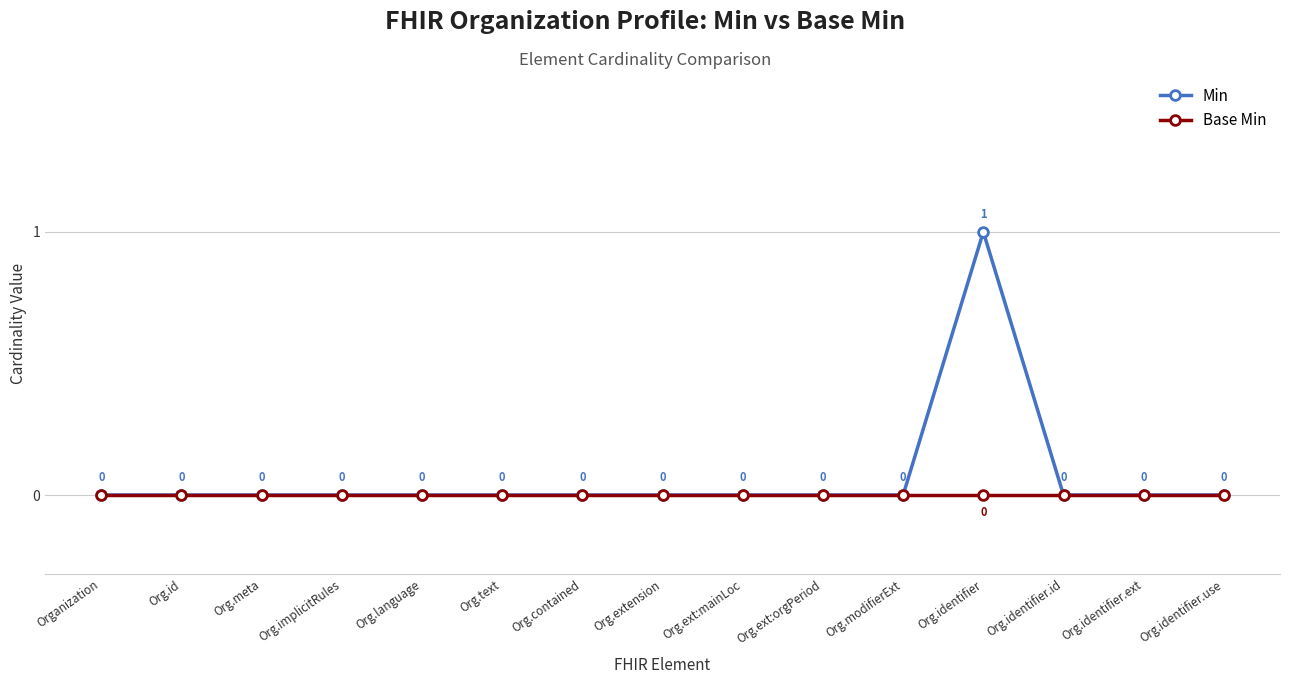

How many Min values are between 0 and 1?

15